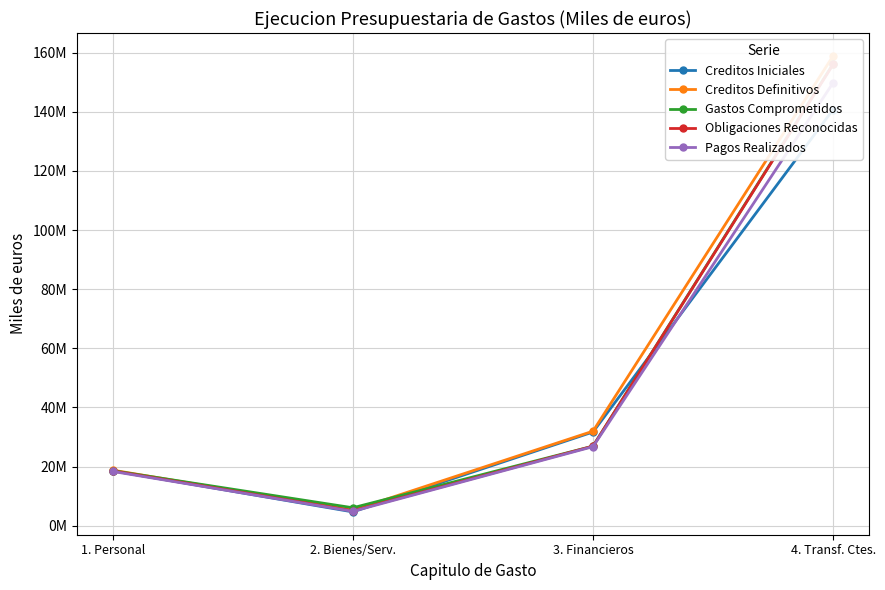

Where do Creditos Iniciales and Obligaciones Reconocidas first cross each other?

1. Personal and 2. Bienes/Serv.